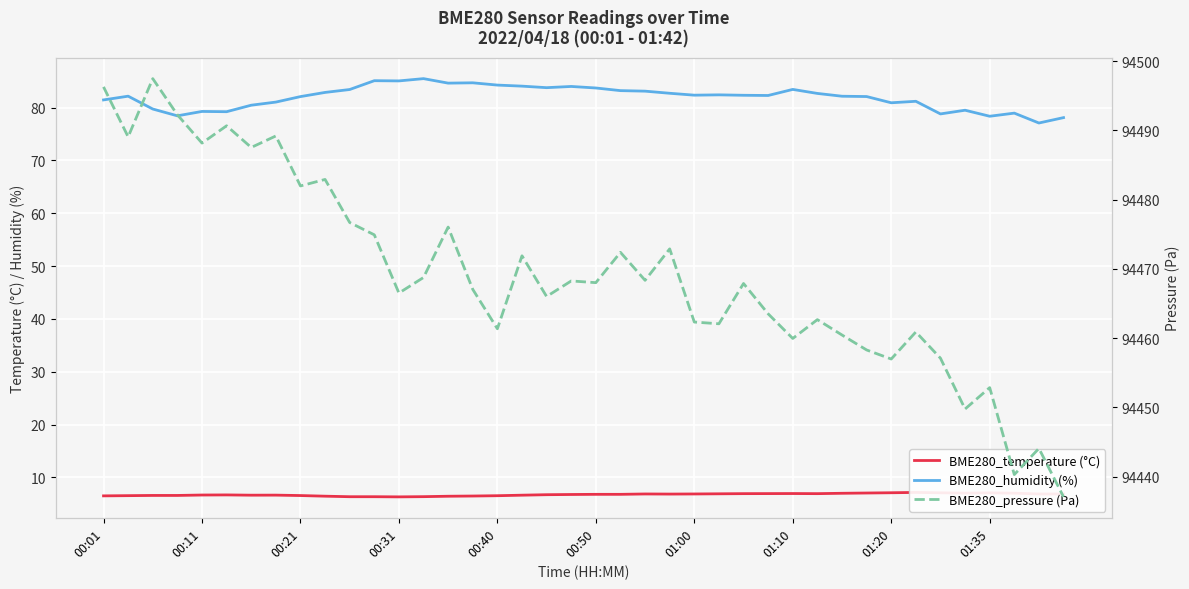

What is the label of the 35th point from the left?

34